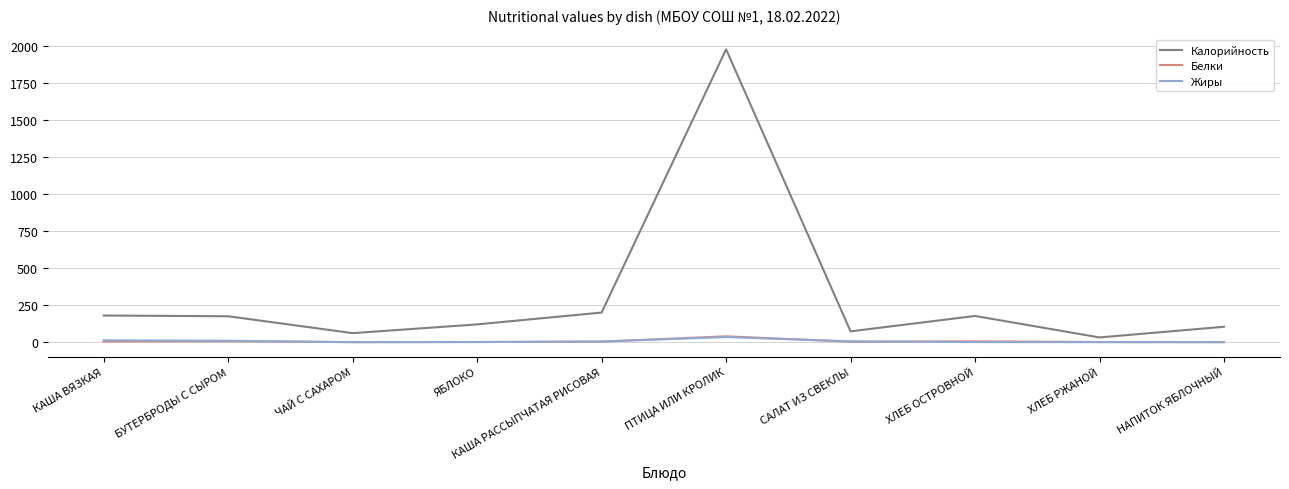

What is the maximum value shown in the chart?

1978.0